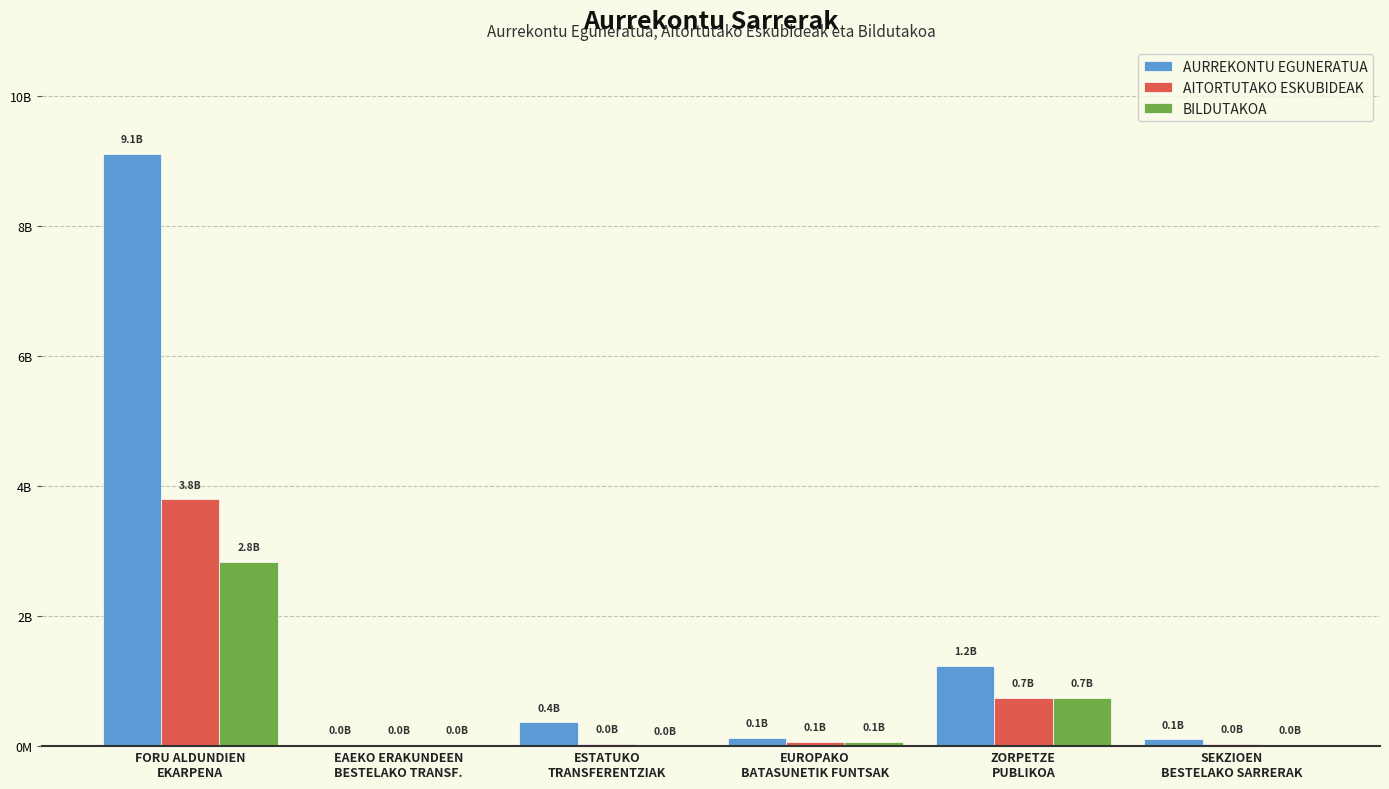

What is the difference between the BILDUTAKOA values at ESTATUKO
TRANSFERENTZIAK and EUROPAKO
BATASUNETIK FUNTSAK?

68122968